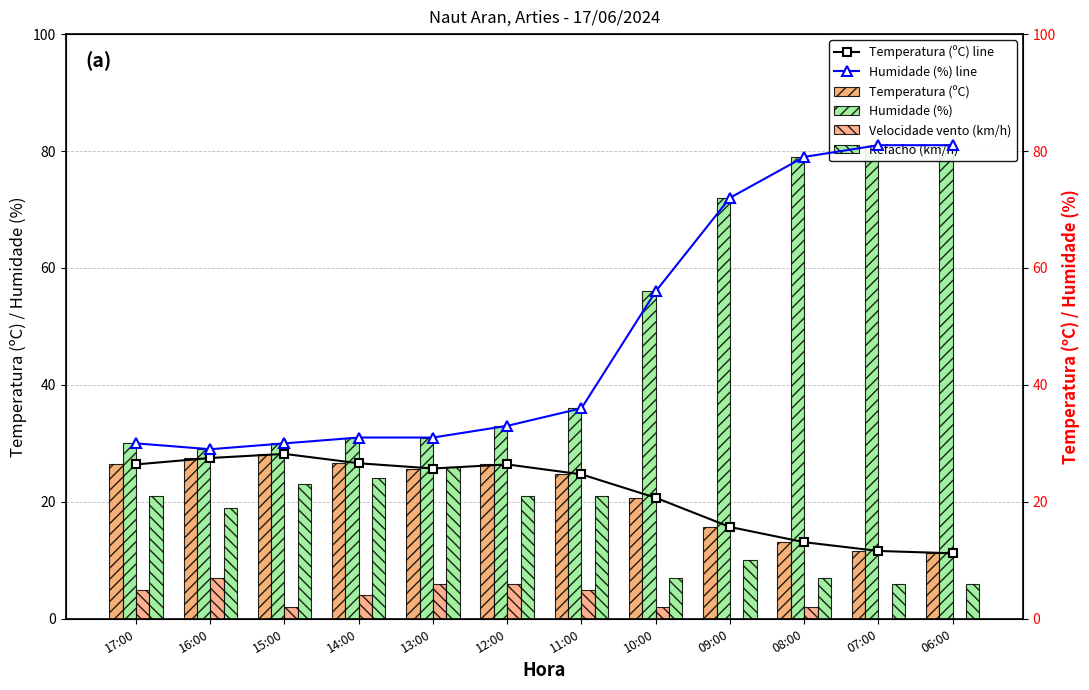

What is the maximum value for Velocidade vento (km/h)?

7.0